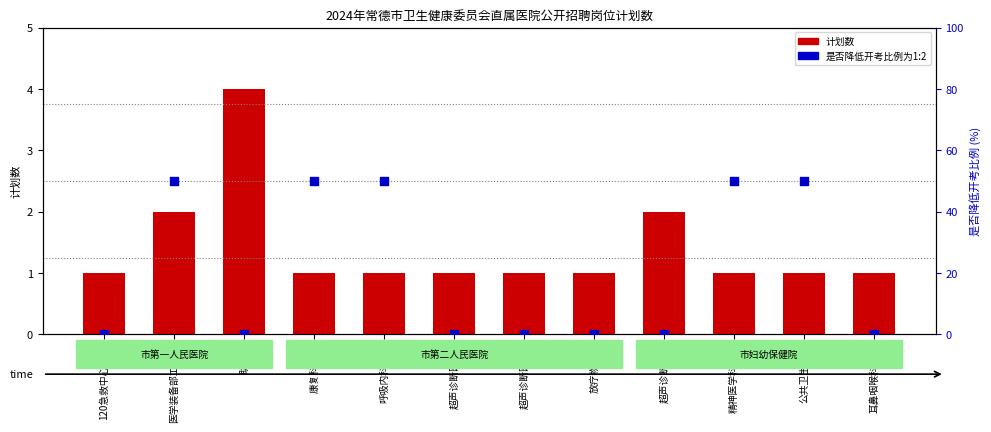

Which series contains the lowest Y value?

是否降低开考比例为1:2